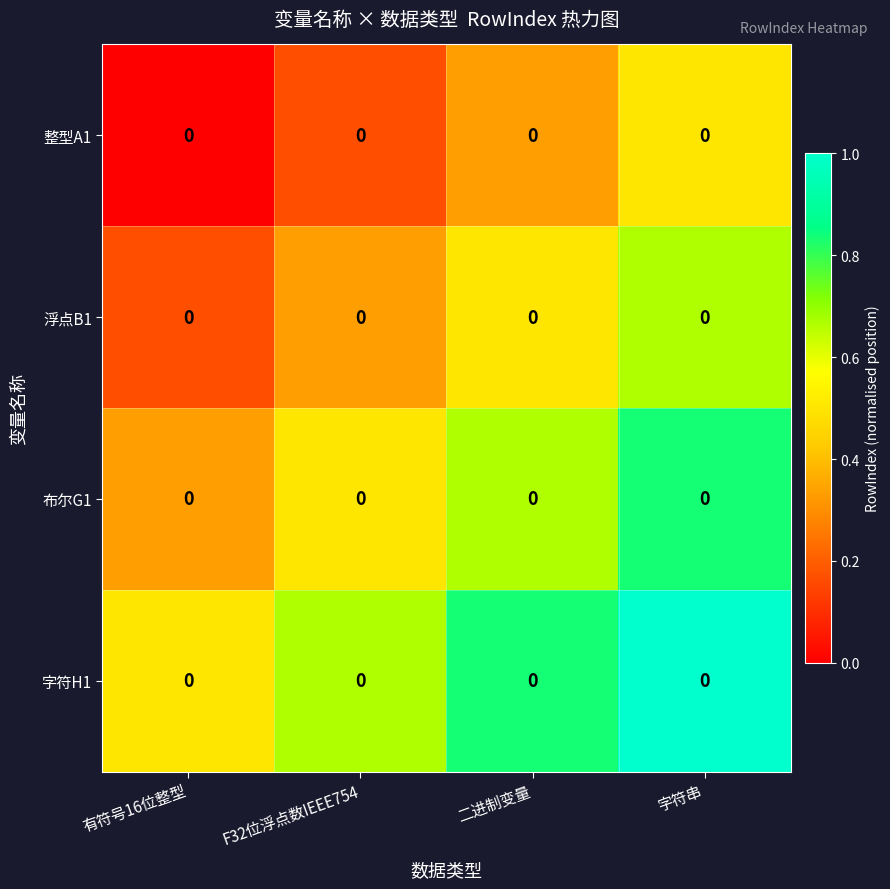

The value of row_0 at 二进制变量 is 0.2. True or false?

False